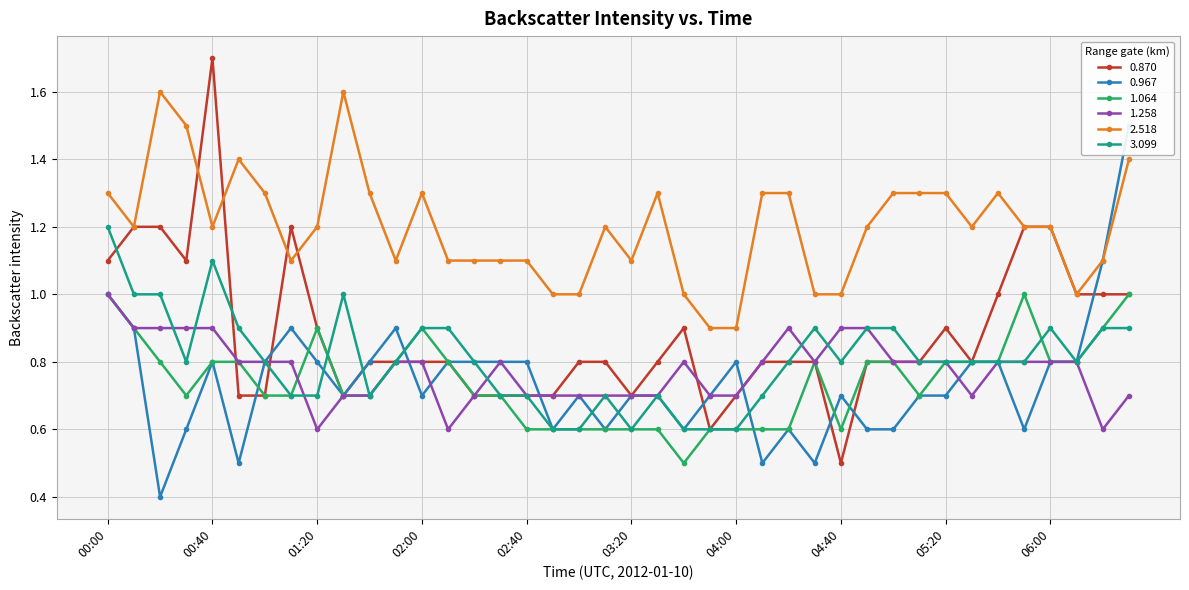

List the series in order of their peak value, lowest first.

1.064, 1.258, 3.099, 0.967, 2.518, 0.870